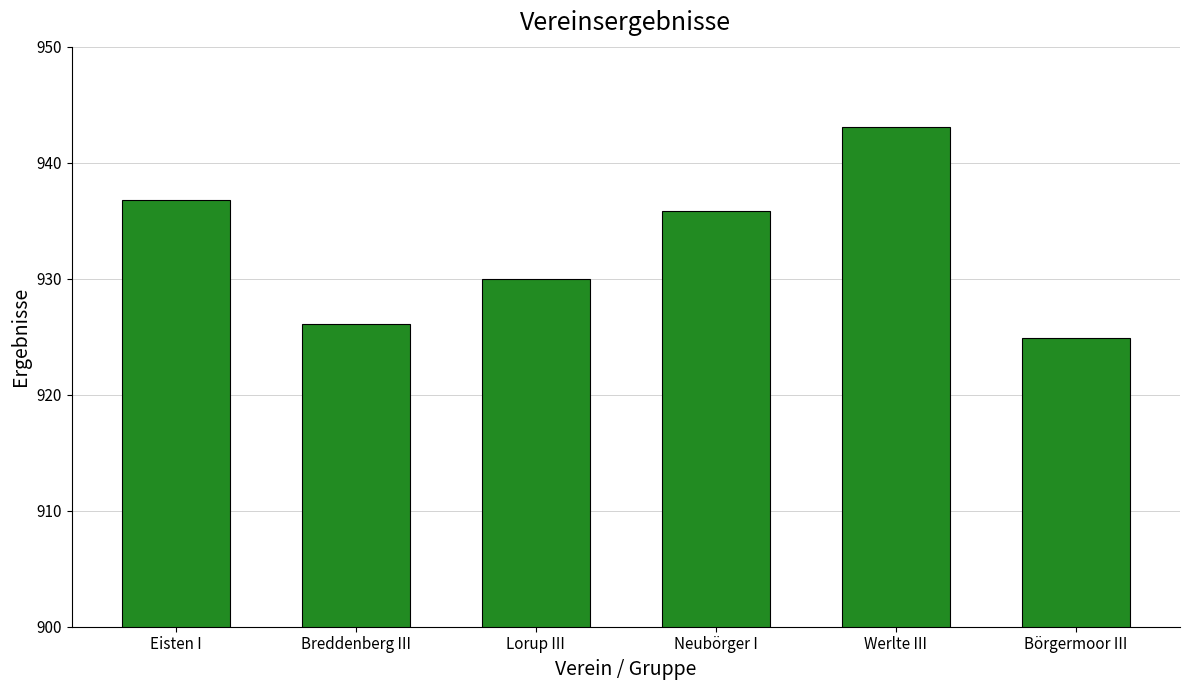

Is it true that the value at Börgermoor III is 924.9?

True